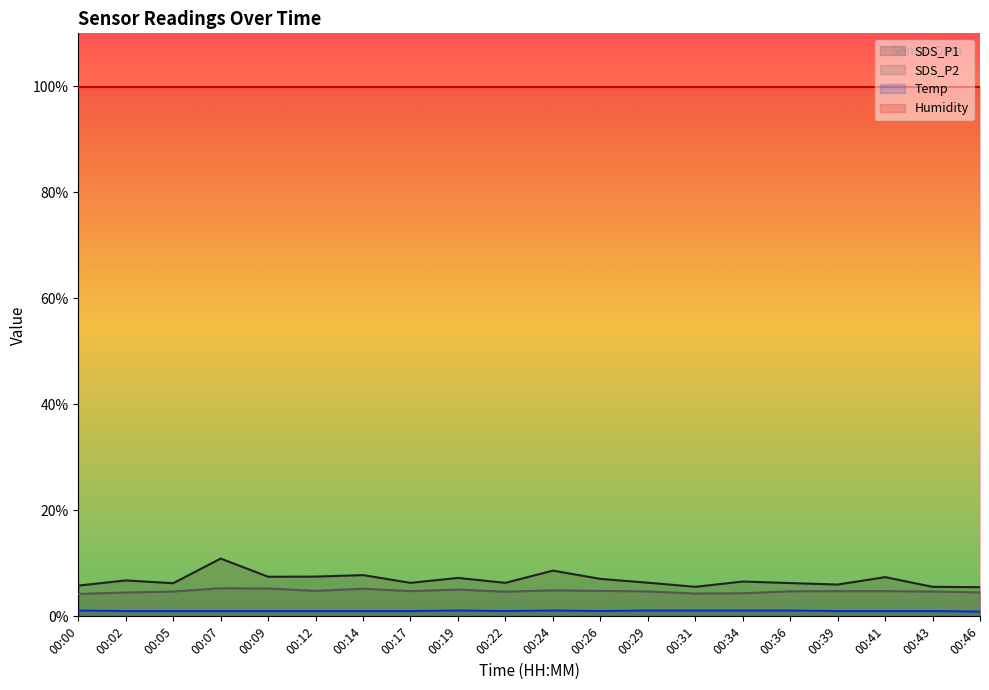

Which label corresponds to the smallest value in the chart?

00:46